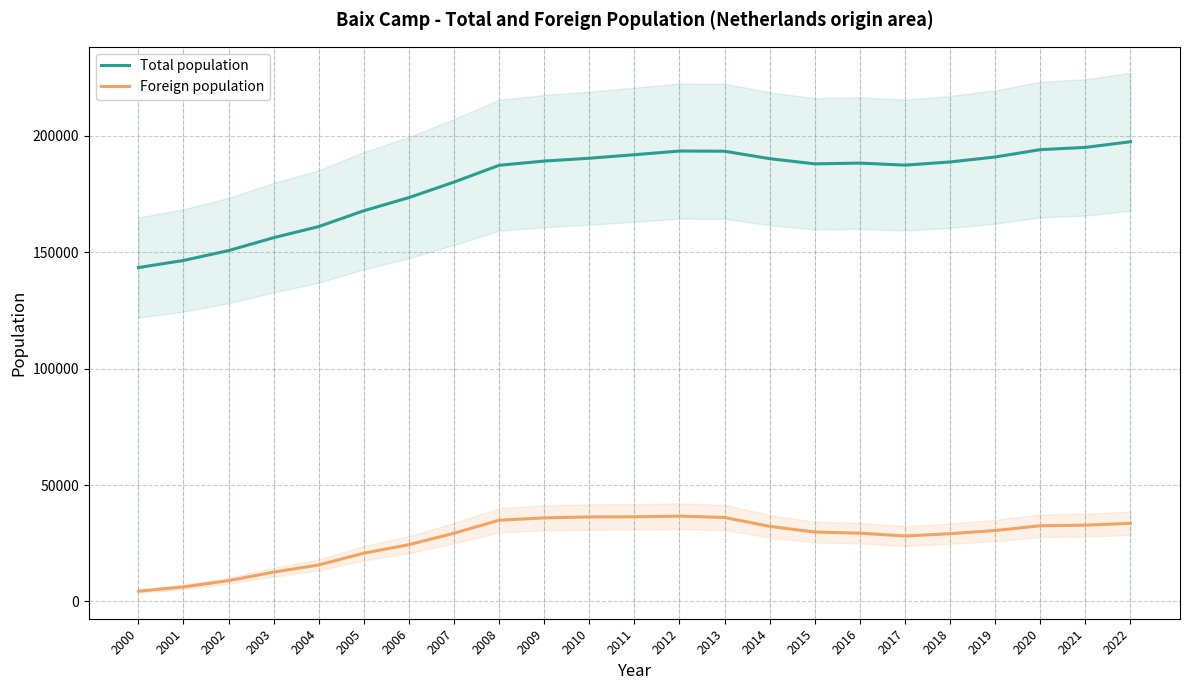

Between 2011 and 2003, which is larger?

2011